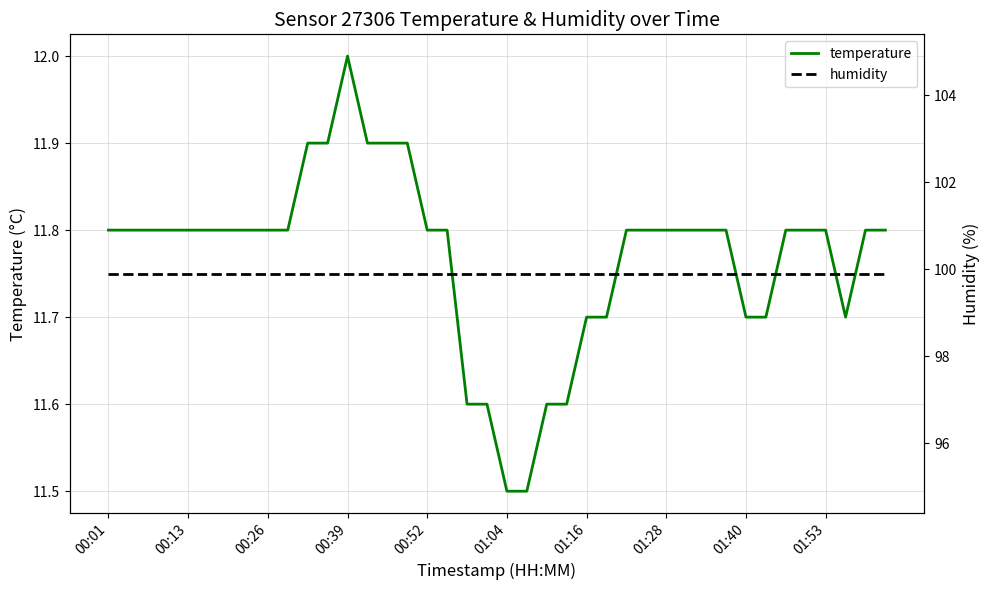

True or false: humidity and temperature intersect in this chart.

False